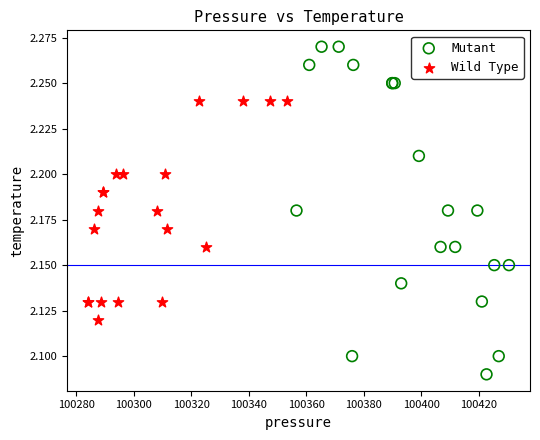

Which series contains the highest Y value?

Mutant